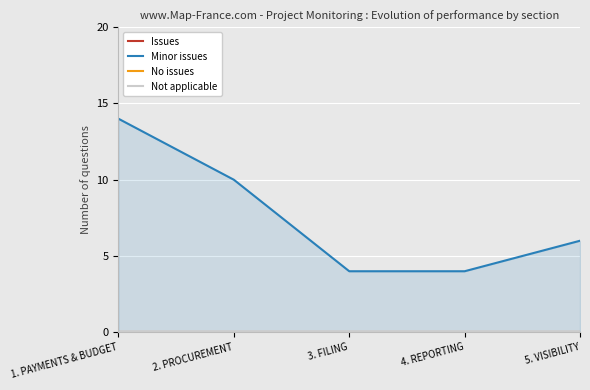

Which series has the largest total across all categories?

Minor issues